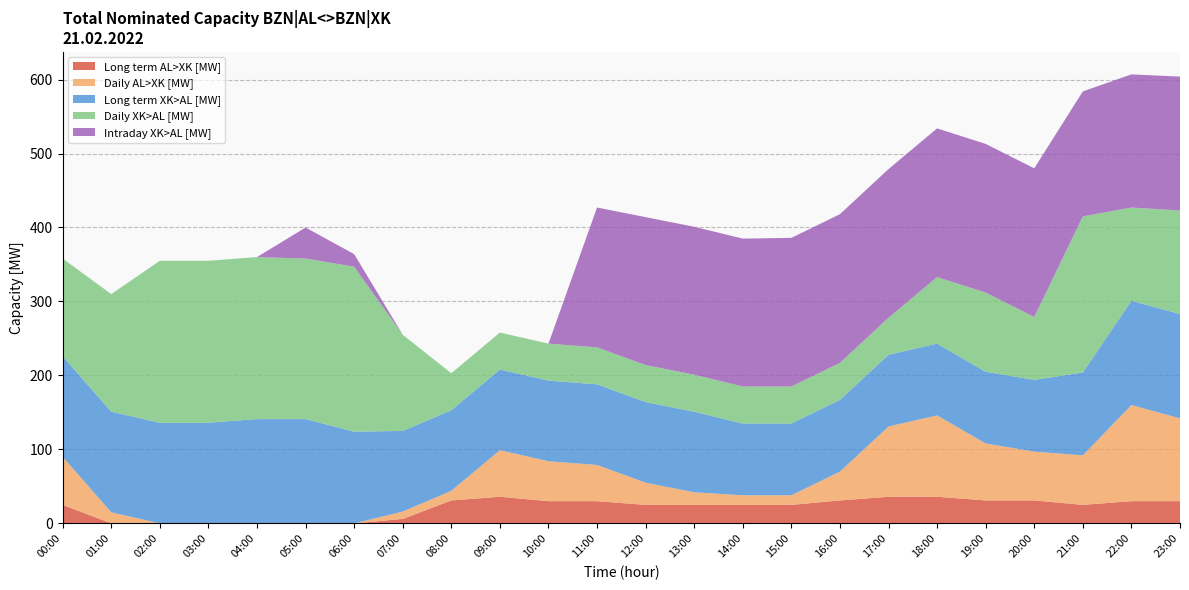

Reading left to right, what are all the values shown in this chart?

Long term AL>XK [MW]: 00:00=25	01:00=0	02:00=0	03:00=0	04:00=0	05:00=0	06:00=0	07:00=6	08:00=31	09:00=36	10:00=30	11:00=30	12:00=25	13:00=25	14:00=25	15:00=25	16:00=31	17:00=36	18:00=36	19:00=31	20:00=31	21:00=25	22:00=30	23:00=30
Daily AL>XK [MW]: 00:00=65	01:00=15	02:00=0	03:00=0	04:00=0	05:00=0	06:00=0	07:00=10	08:00=13	09:00=63	10:00=54	11:00=49	12:00=30	13:00=17	14:00=13	15:00=13	16:00=39	17:00=95	18:00=110	19:00=77	20:00=66	21:00=67	22:00=130	23:00=112
Long term XK>AL [MW]: 00:00=136	01:00=136	02:00=136	03:00=136	04:00=141	05:00=141	06:00=124	07:00=109	08:00=109	09:00=109	10:00=109	11:00=109	12:00=109	13:00=109	14:00=97	15:00=97	16:00=97	17:00=97	18:00=97	19:00=97	20:00=97	21:00=112	22:00=141	23:00=141
Daily XK>AL [MW]: 00:00=132	01:00=159	02:00=219	03:00=219	04:00=219	05:00=217	06:00=223	07:00=130	08:00=50	09:00=50	10:00=50	11:00=50	12:00=50	13:00=50	14:00=50	15:00=50	16:00=50	17:00=50	18:00=90	19:00=107	20:00=85	21:00=211	22:00=126	23:00=140
Intraday XK>AL [MW]: 00:00=0	01:00=0	02:00=0	03:00=0	04:00=0	05:00=42	06:00=17	07:00=0	08:00=0	09:00=0	10:00=0	11:00=189	12:00=200	13:00=200	14:00=200	15:00=201	16:00=201	17:00=201	18:00=201	19:00=201	20:00=201	21:00=169	22:00=180	23:00=181